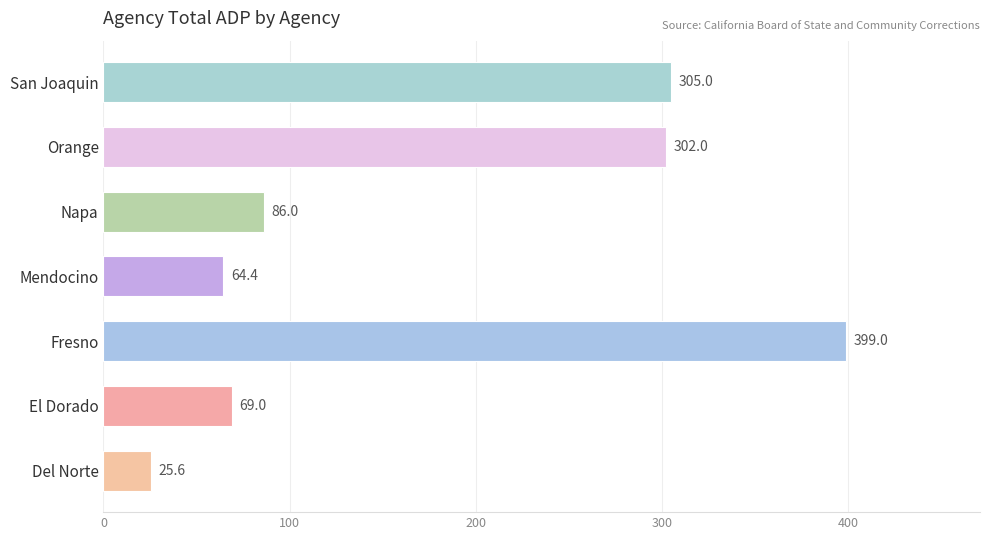

What is the difference between the maximum and minimum values?

373.4